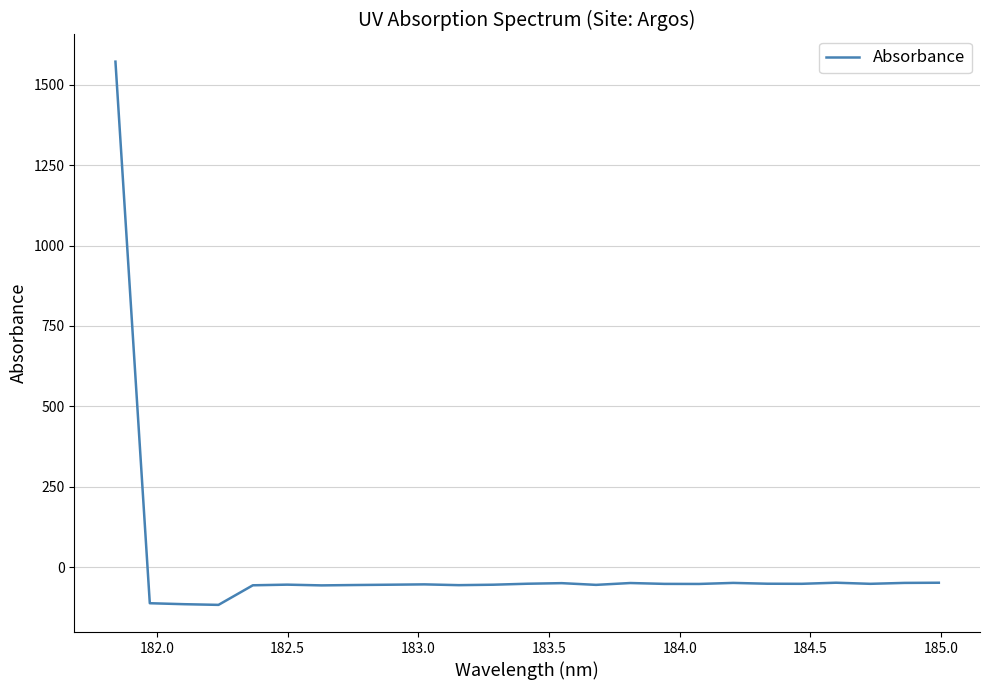

What is the difference between the maximum and minimum values?

1689.8